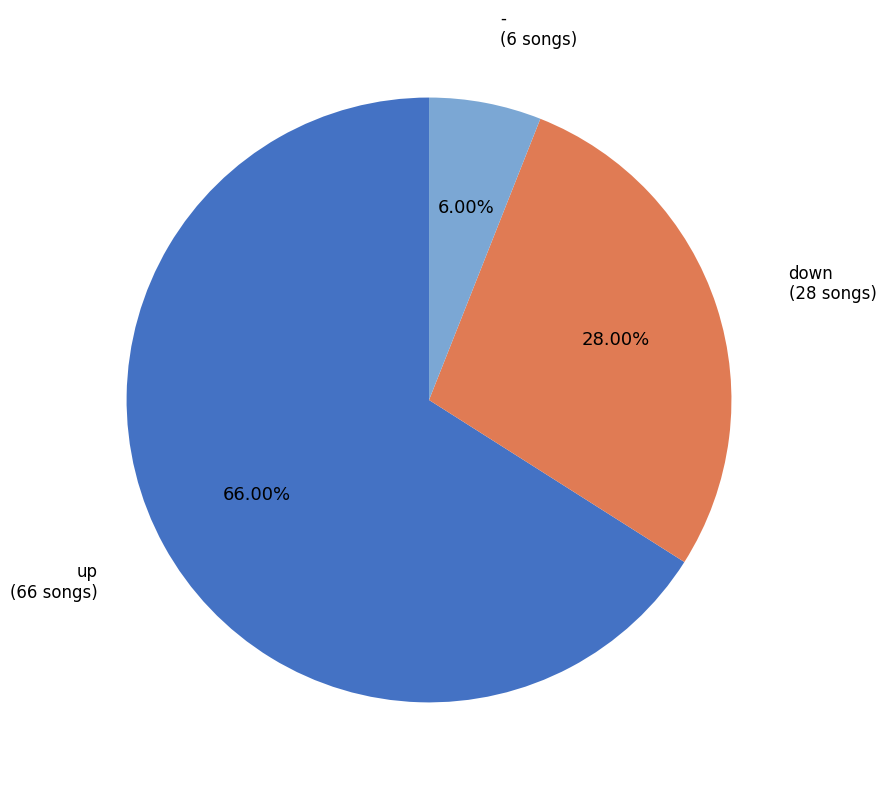

Does any single category account for the majority?

Yes